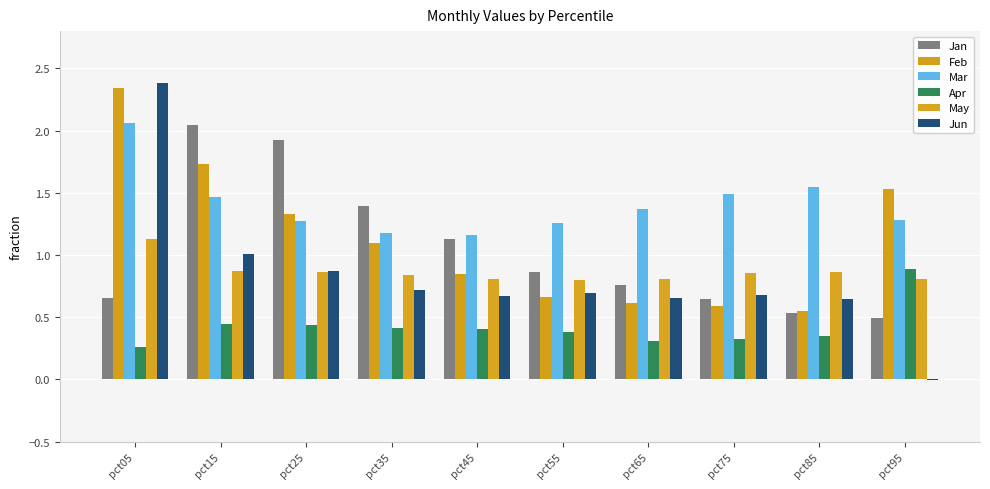

What is the spread (max minus min) of values at pct25?

1.5